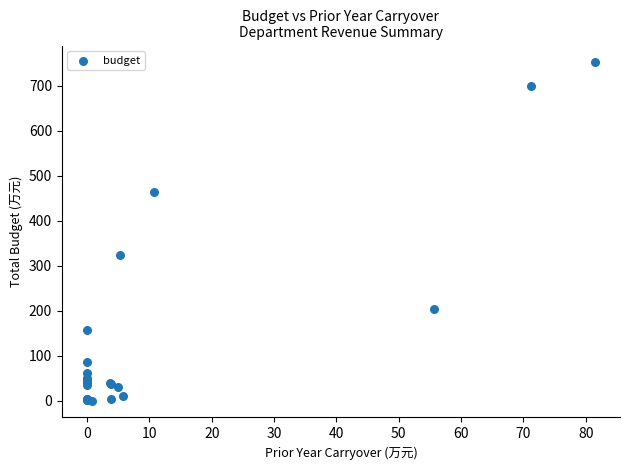

What Y value in the scatter plot is closest to 376?

324.0